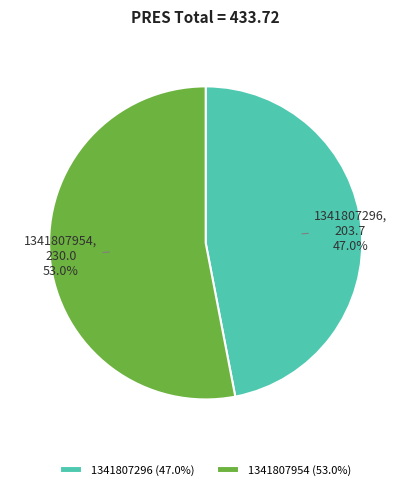

Rank the categories by value from lowest to highest.

1341807296, 1341807954